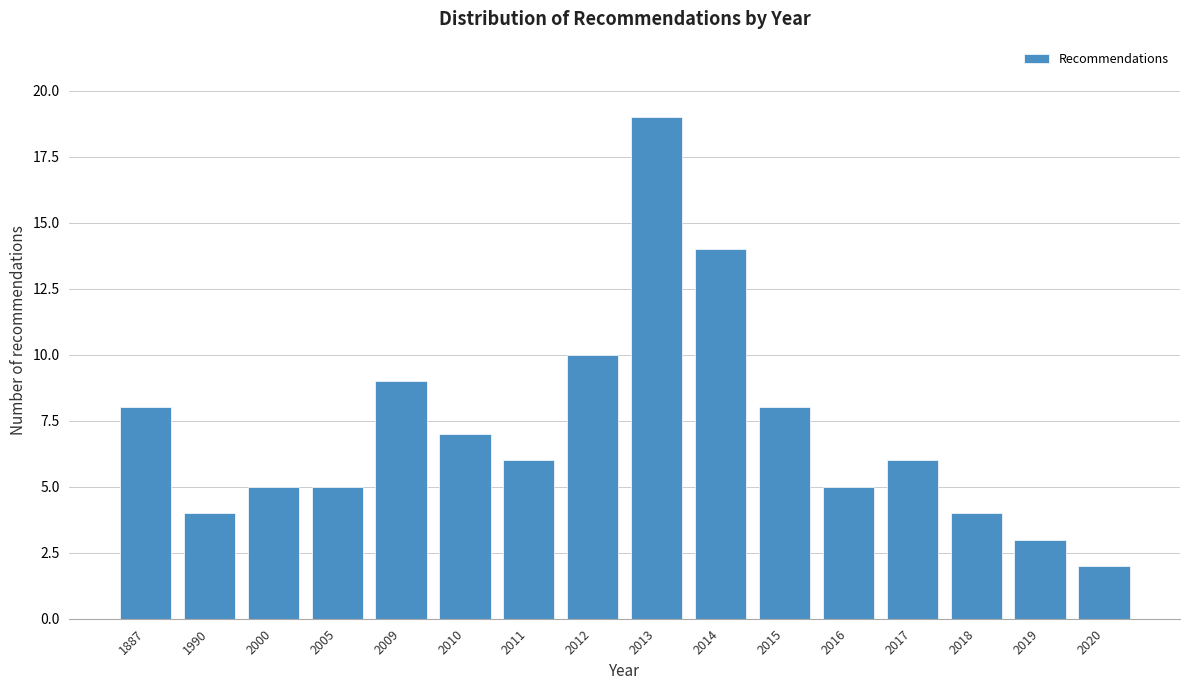

Reading right to left, list all the values displayed in this chart.

2	3	4	6	5	8	14	19	10	6	7	9	5	5	4	8